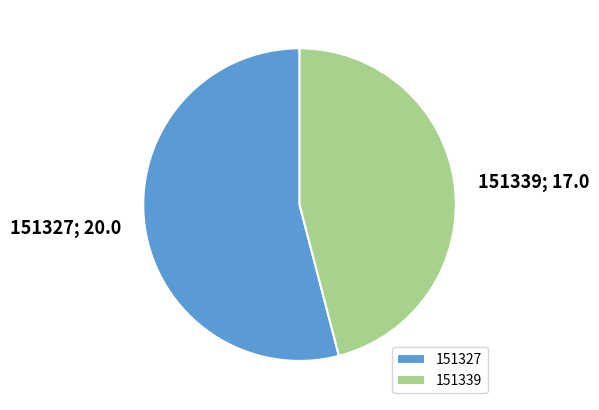

Is 151327 the majority of the pie?

Yes